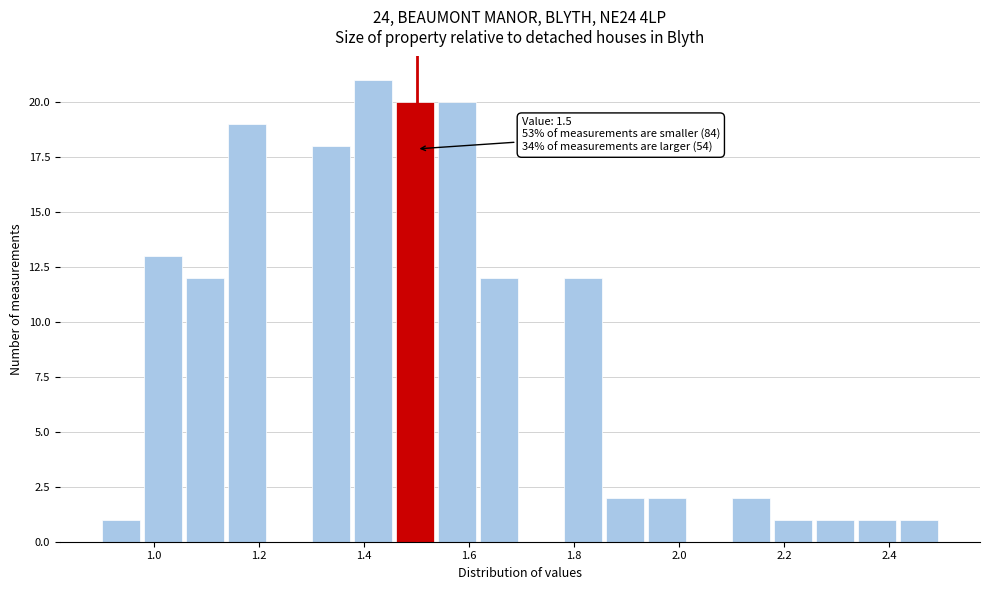

Over which range of the x-axis is the bar tallest?

1.38 to 1.46